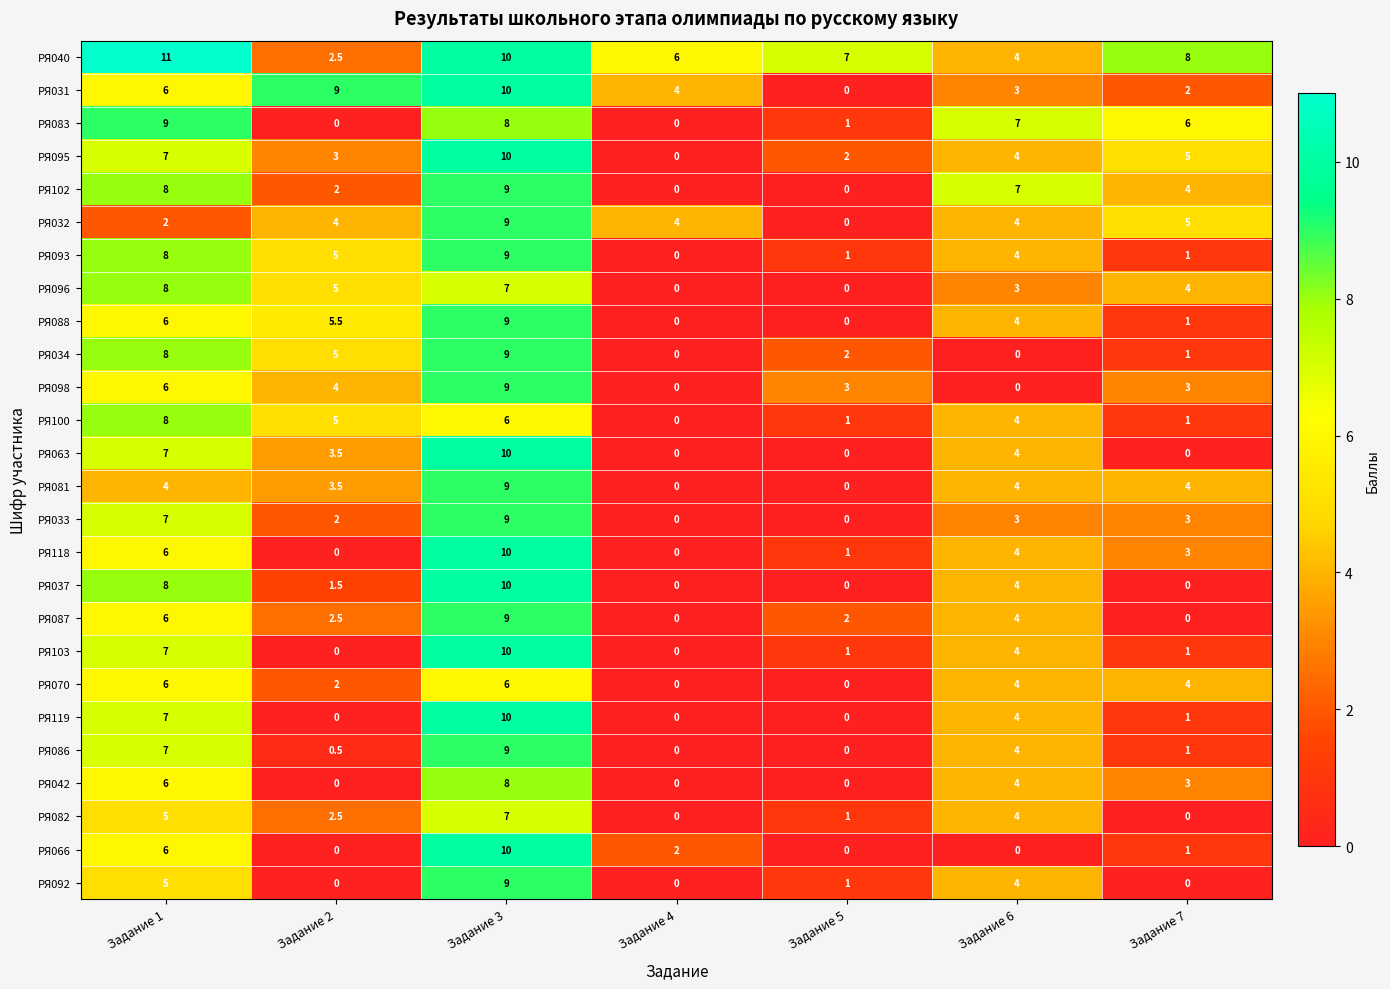

True or false: РЯ040 has a value of 7.0 at Задание 1.

False